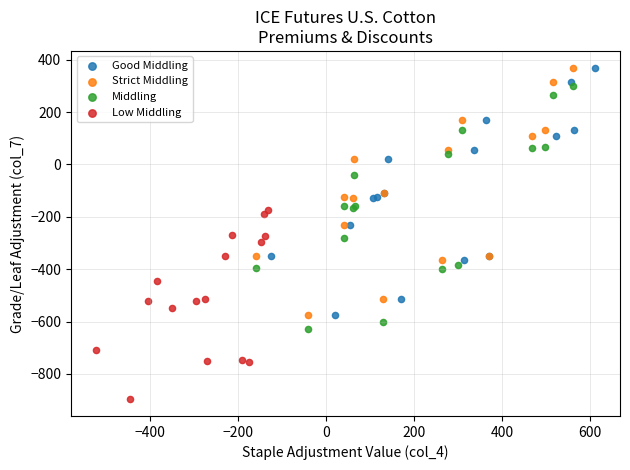

Which series contains the lowest Y value?

Low Middling